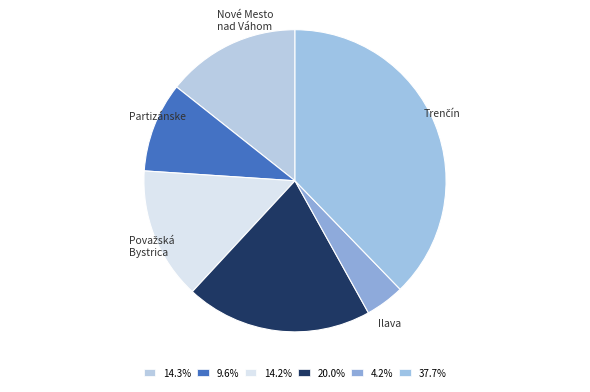

Which category has the smallest portion of the pie?

Ilava